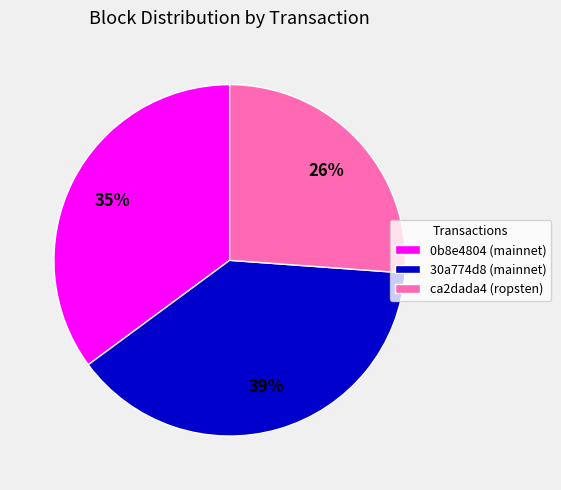

The 30a774d8 (mainnet) slice represents 31% of the pie. True or false?

False